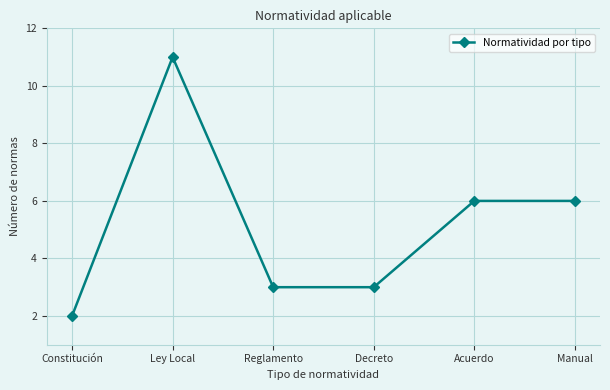

How many values are between 3 and 6?

4